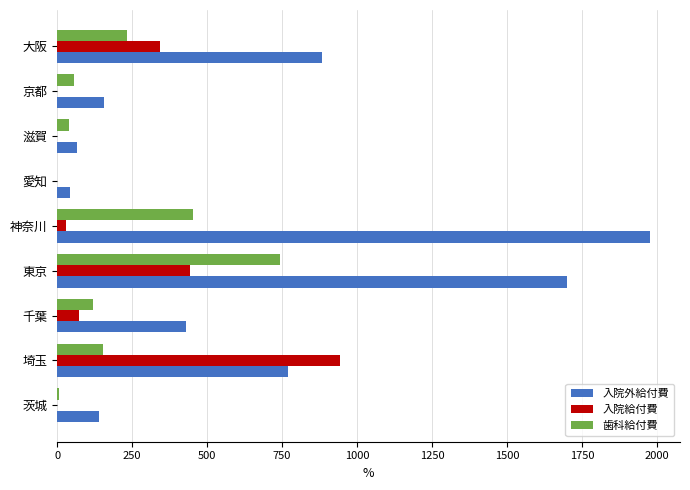

Read the 歯科給付費 value at 埼玉.

152.6